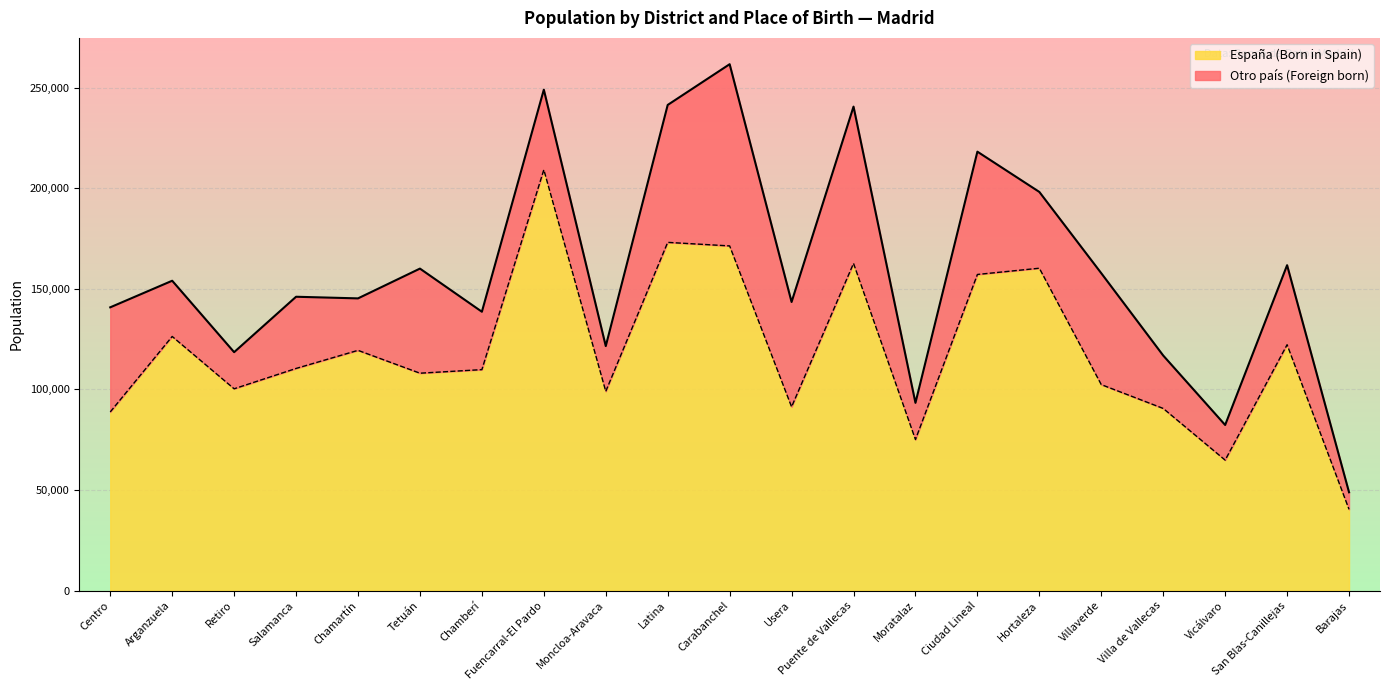

Reading left to right, transcribe all the data shown in this chart.

España (Born in Spain): Centro=88828	Arganzuela=126364	Retiro=100338	Salamanca=110454	Chamartín=119452	Tetuán=108093	Chamberí=109871	Fuencarral-El Pardo=209269	Moncloa-Aravaca=99051	Latina=173152	Carabanchel=171389	Usera=91355	Puente de Vallecas=162707	Moratalaz=75092	Ciudad Lineal=157191	Hortaleza=160296	Villaverde=102419	Villa de Vallecas=90566	Vicálvaro=64867	San Blas-Canillejas=122250	Barajas=40382
Total: Centro=140853	Arganzuela=154070	Retiro=118550	Salamanca=146108	Chamartín=145298	Tetuán=160109	Chamberí=138654	Fuencarral-El Pardo=249095	Moncloa-Aravaca=121579	Latina=241499	Carabanchel=261754	Usera=143504	Puente de Vallecas=240659	Moratalaz=93349	Ciudad Lineal=218259	Hortaleza=198236	Villaverde=157811	Villa de Vallecas=116878	Vicálvaro=82338	San Blas-Canillejas=161802	Barajas=48871